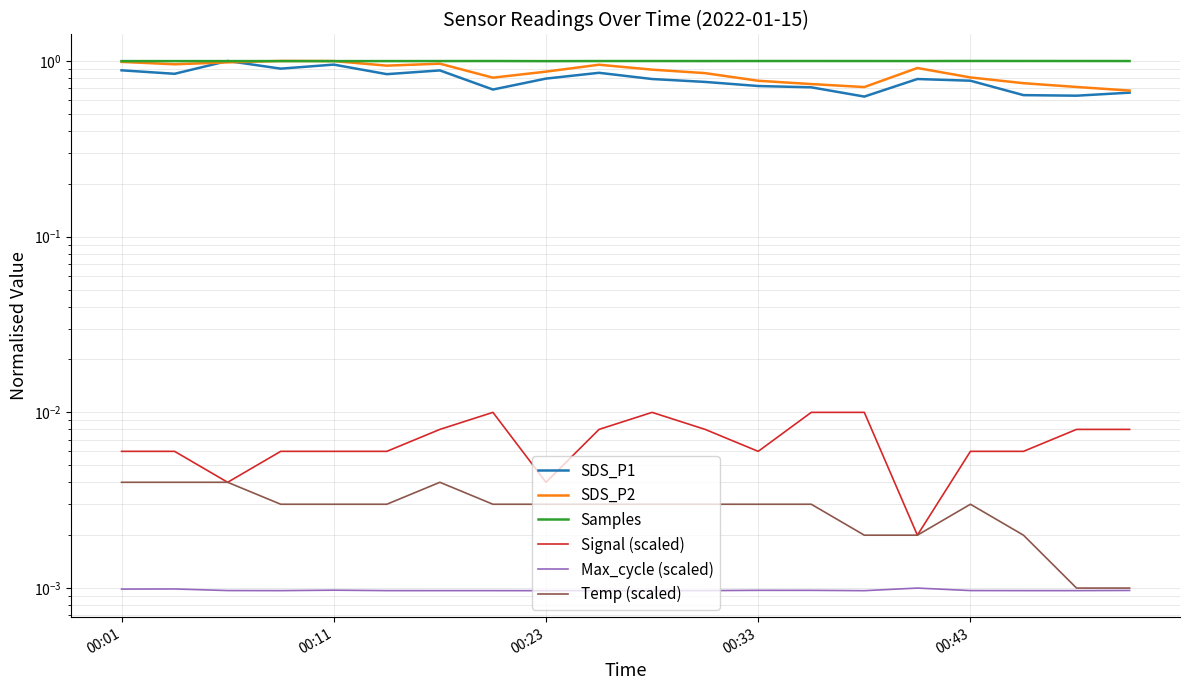

Does the chart display data point markers on the line(s)?

No